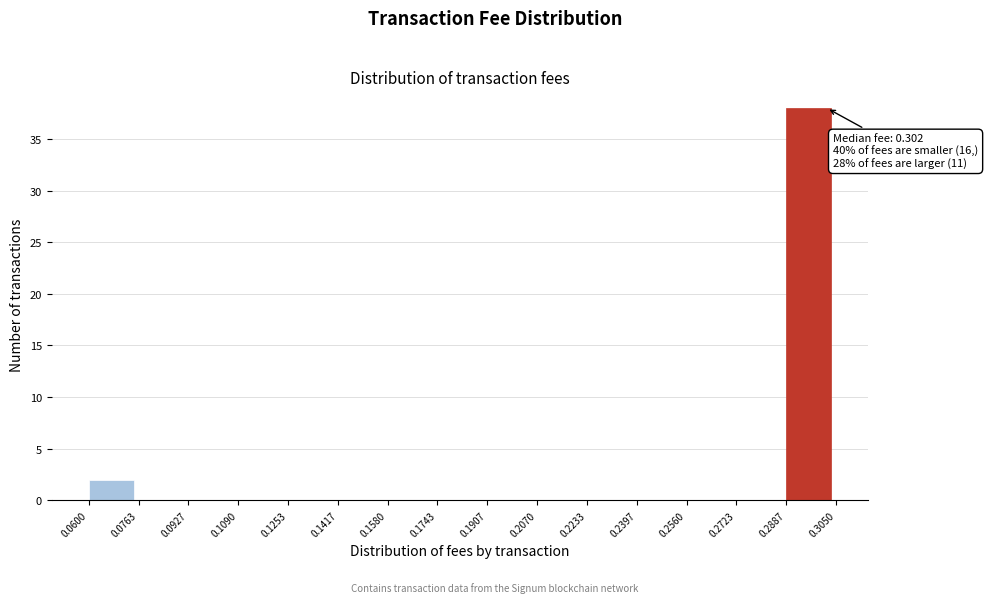

Which range on the x-axis has the tallest bar?

0.2887 to 0.3050